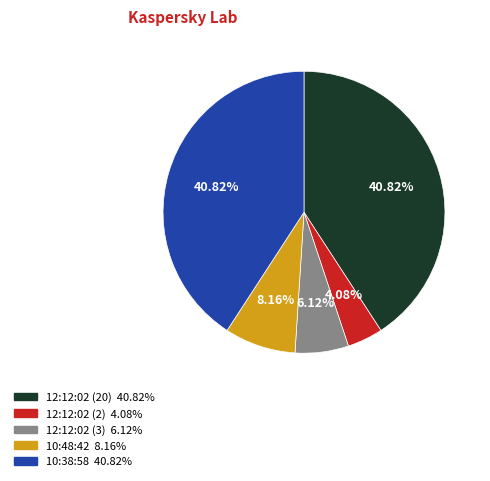

Is 12:12:02 (2) the majority of the pie?

No